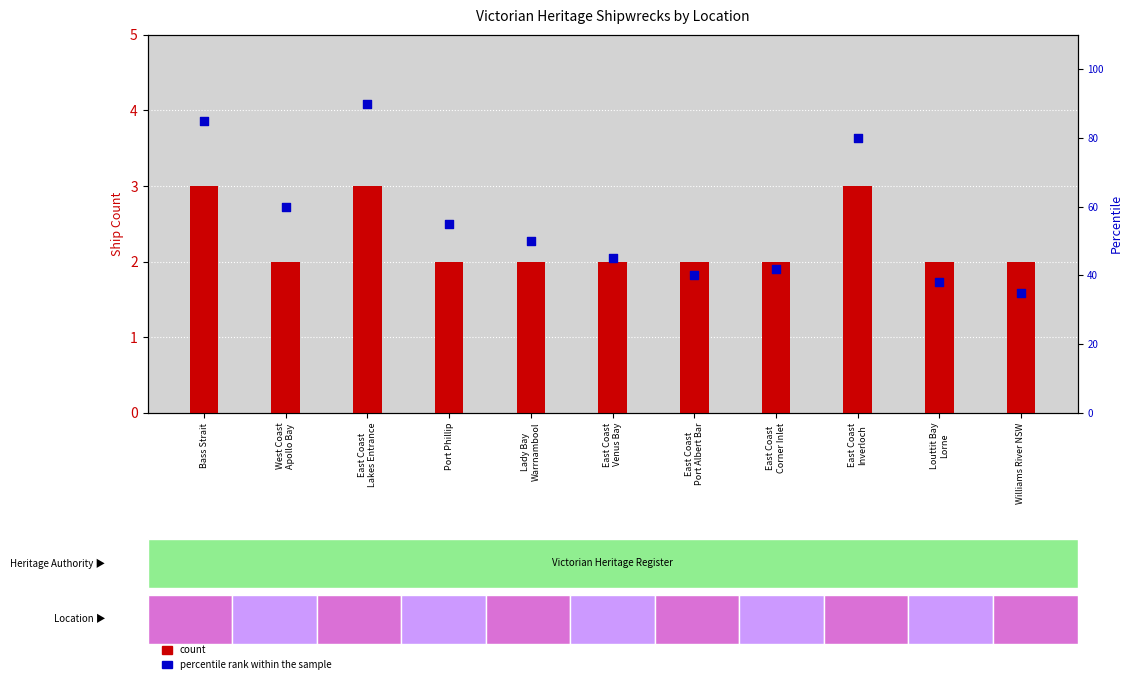

Is the value of percentile rank within the sample at West Coast
Apollo Bay greater than the value of count at East Coast
Venus Bay?

Yes